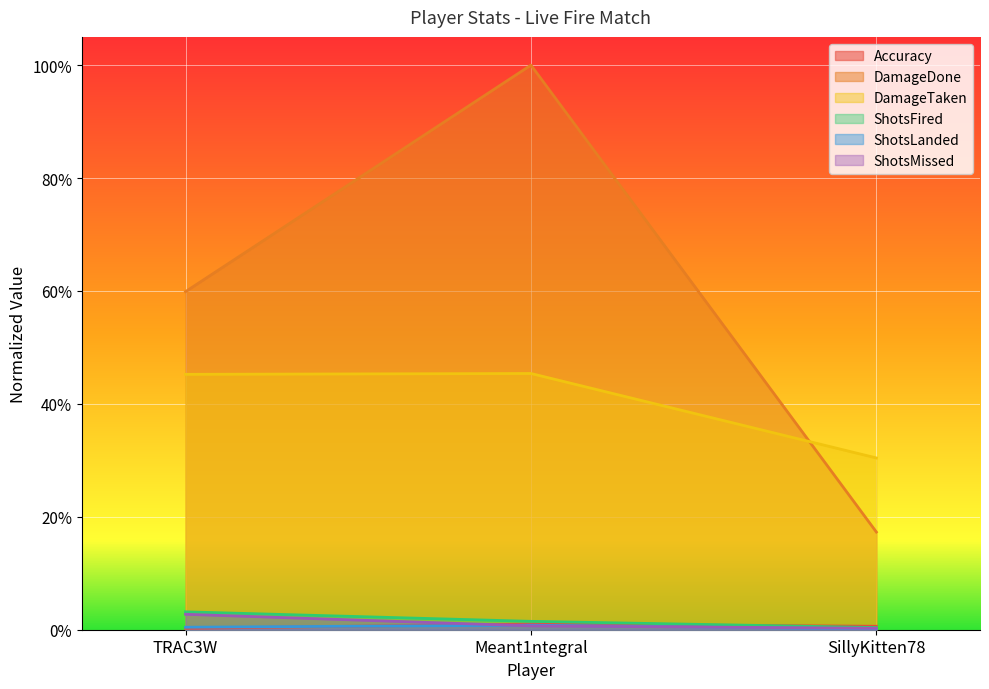

Which series has the widest spread of values?

DamageDone